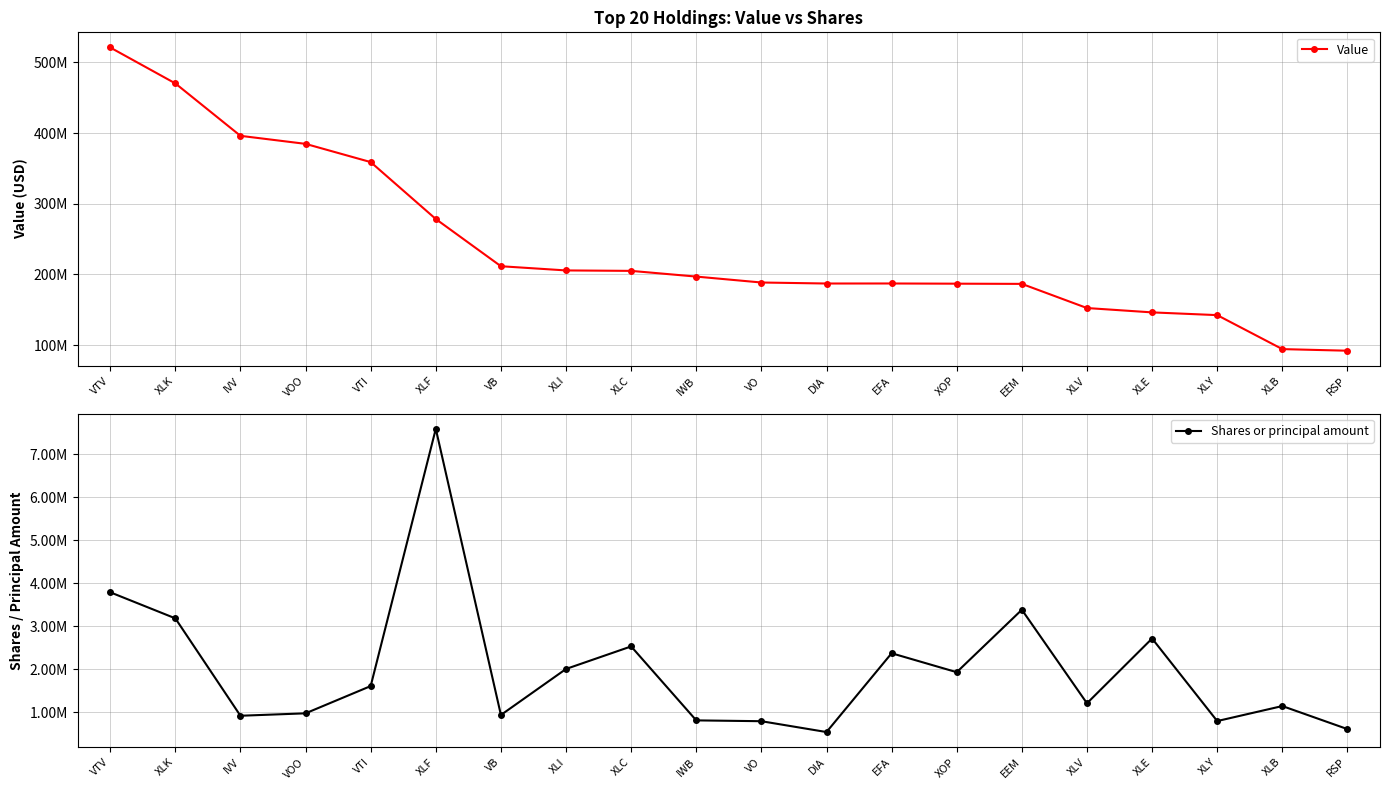

What is the label of the 13th point from the left?

EFA